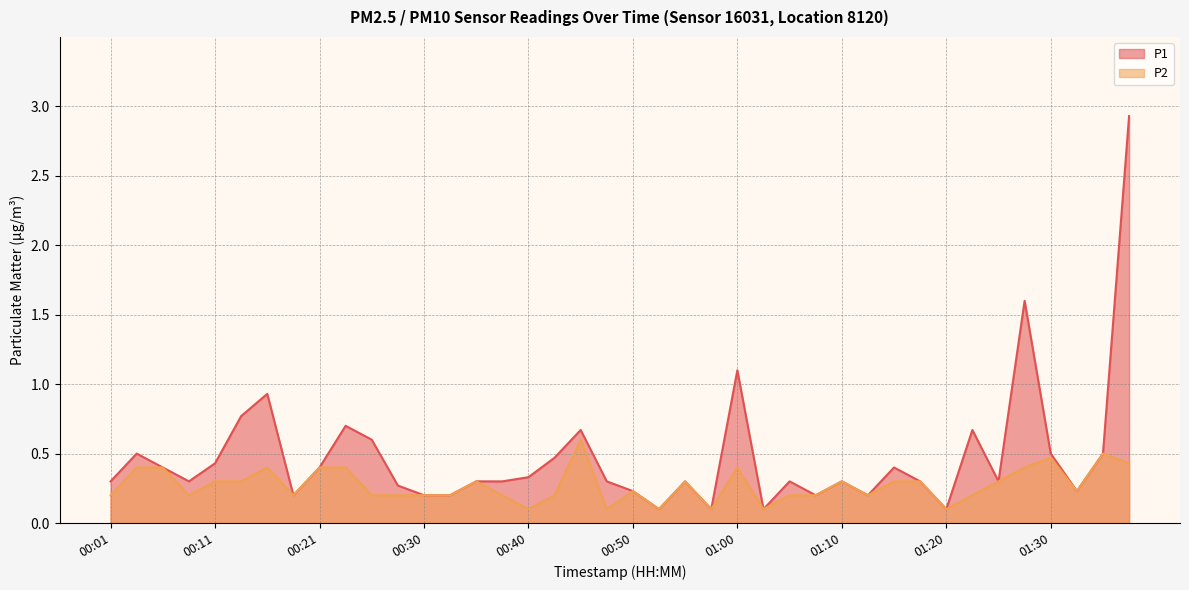

What value does the P1 series have at 01:30?

0.5